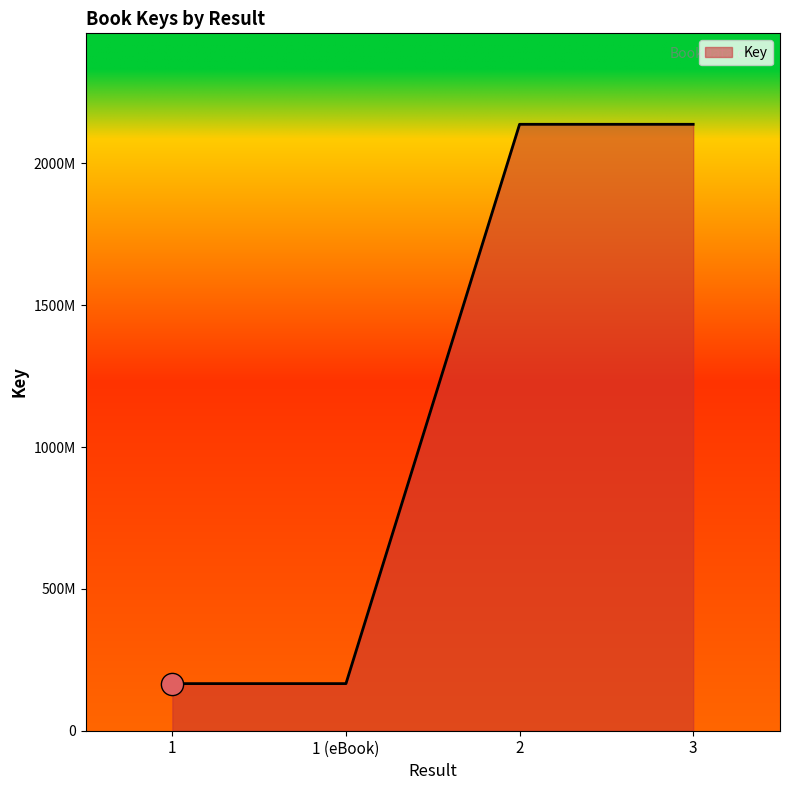

True or false: the data shows 166050164 at 1.

True